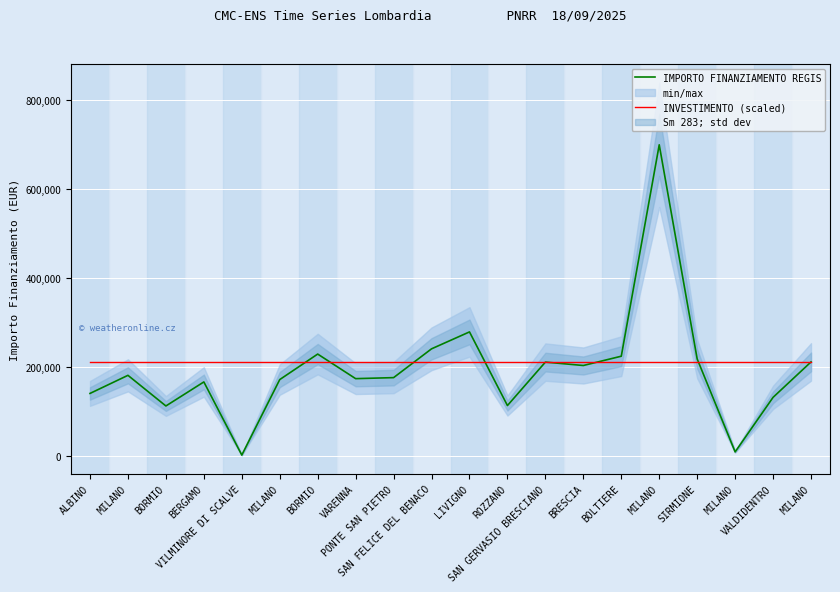

Read the IMPORTO FINANZIAMENTO REGIS value at LIVIGNO.

278493.2